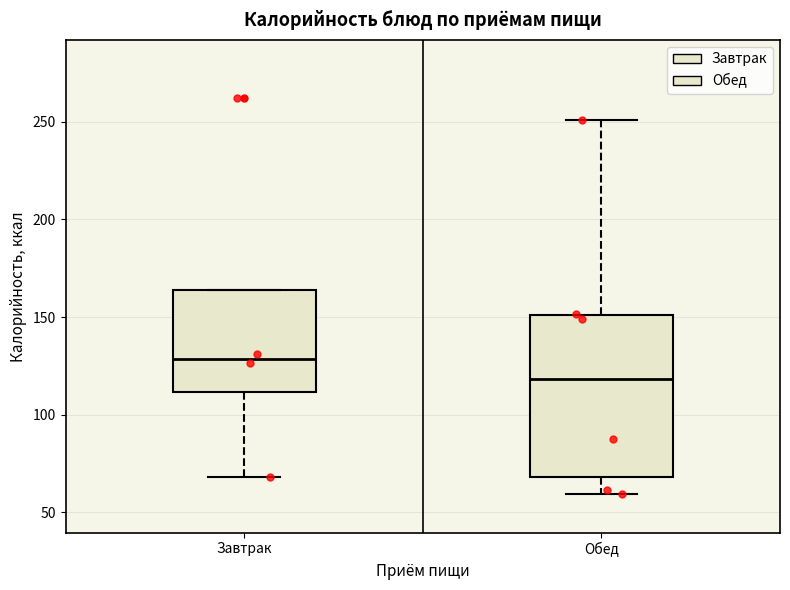

Reading left to right, read every box against the y-axis: the position of its median line, the range the box covers, and the ends of its whiskers. The values are not printed on the chart, so give them approximately, as read against the axis.

Завтрак: median 130, box 110 to 165, whiskers 70 to 165
Обед: median 120, box 70 to 150, whiskers 60 to 250